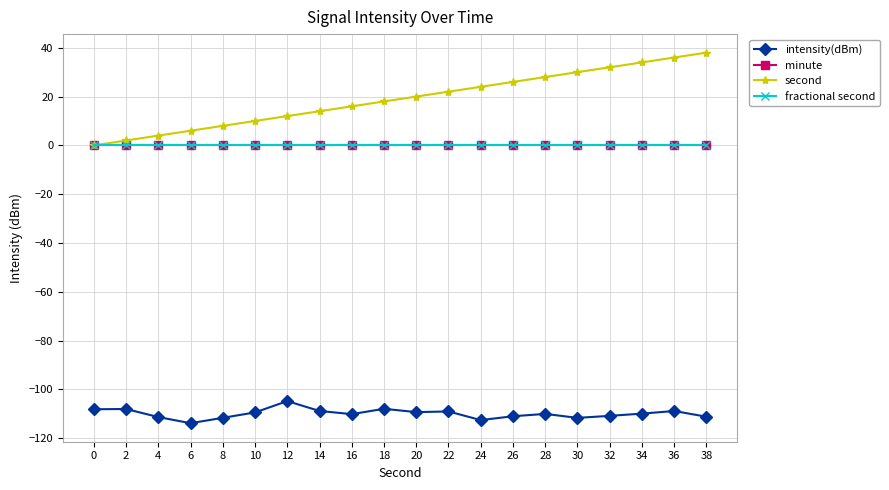

Reading left to right, transcribe all the data shown in this chart.

intensity(dBm): 0=-108.1	2=-108.0	4=-111.3	6=-113.8	8=-111.6	10=-109.4	12=-104.8	14=-108.8	16=-110.1	18=-107.9	20=-109.3	22=-109.0	24=-112.6	26=-111.0	28=-110.0	30=-111.7	32=-110.8	34=-109.9	36=-108.8	38=-111.2
minute: 0=0.0	2=0.0	4=0.0	6=0.0	8=0.0	10=0.0	12=0.0	14=0.0	16=0.0	18=0.0	20=0.0	22=0.0	24=0.0	26=0.0	28=0.0	30=0.0	32=0.0	34=0.0	36=0.0	38=0.0
second: 0=0.0	2=2.0	4=4.0	6=6.0	8=8.0	10=10.0	12=12.0	14=14.0	16=16.0	18=18.0	20=20.0	22=22.0	24=24.0	26=26.0	28=28.0	30=30.0	32=32.0	34=34.0	36=36.0	38=38.0
fractional second: 0=0.0	2=0.0	4=0.0	6=0.0	8=0.0	10=0.0	12=0.0	14=0.0	16=0.0	18=0.0	20=0.0	22=0.0	24=0.0	26=0.0	28=0.0	30=0.0	32=0.0	34=0.0	36=0.0	38=0.0